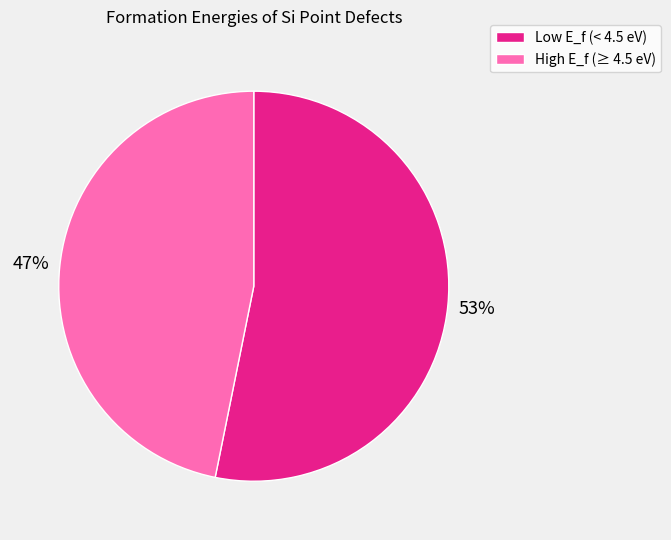

How many segments does this pie chart have?

2